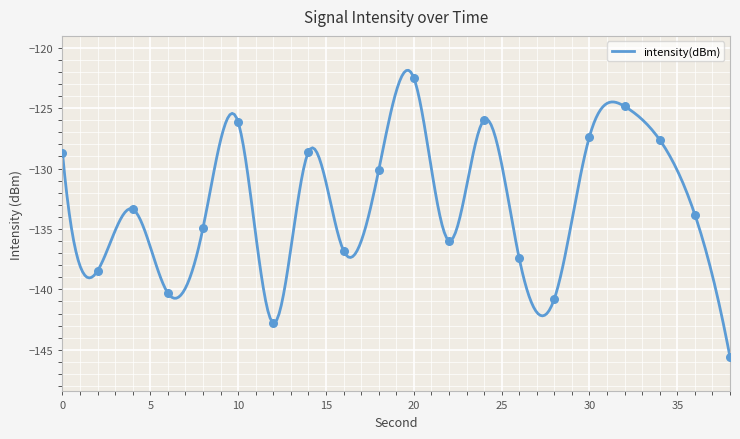

What is the change in value from 18 to 38?

-15.4